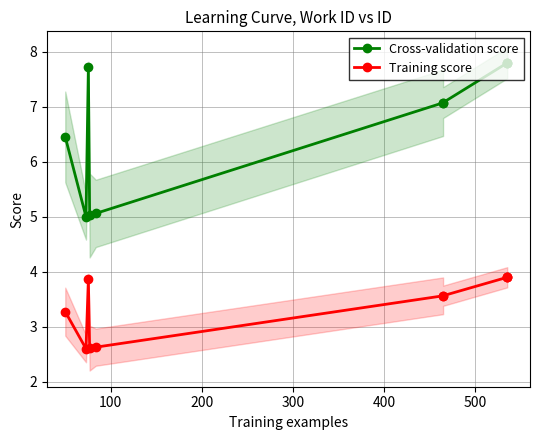

What is the value of the Training score point at the 4th from the left?

2.6